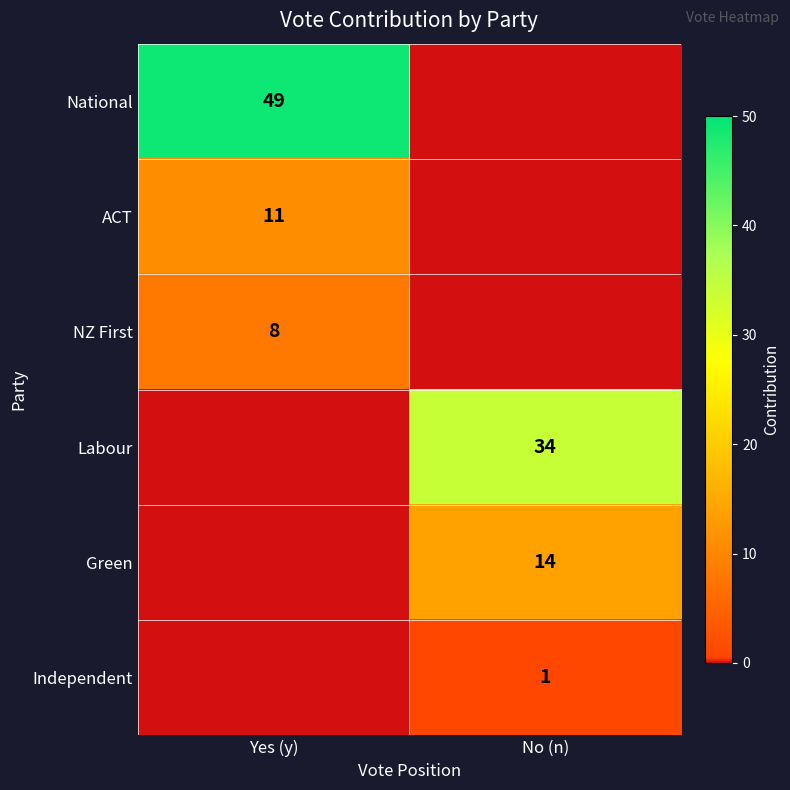

What is the total value across all series at Yes (y)?

68